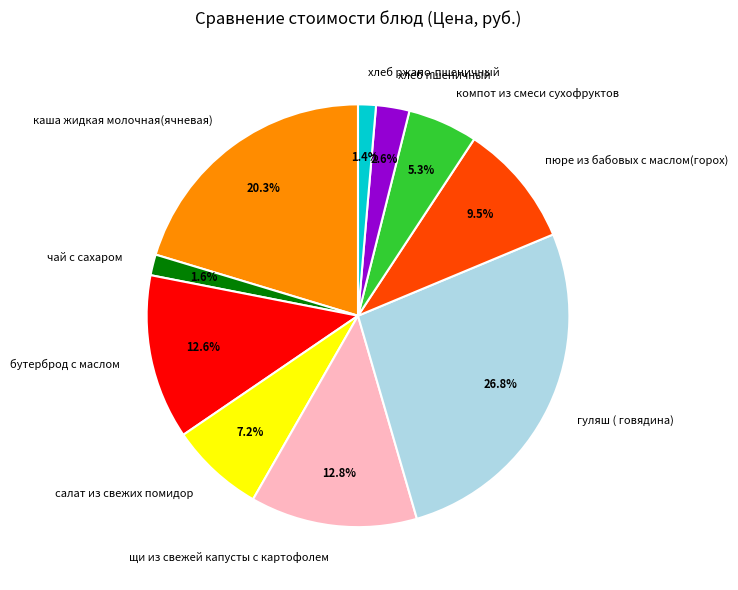

What percentage is the хлеб пшеничный slice, to the nearest percent?

3%